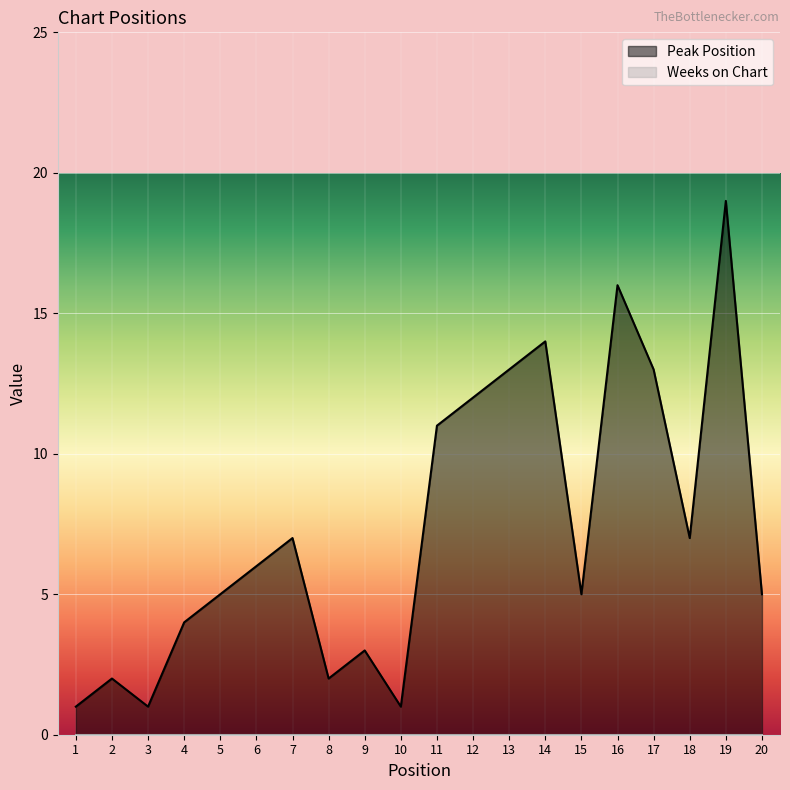

At which label does the data first exceed 6?

7